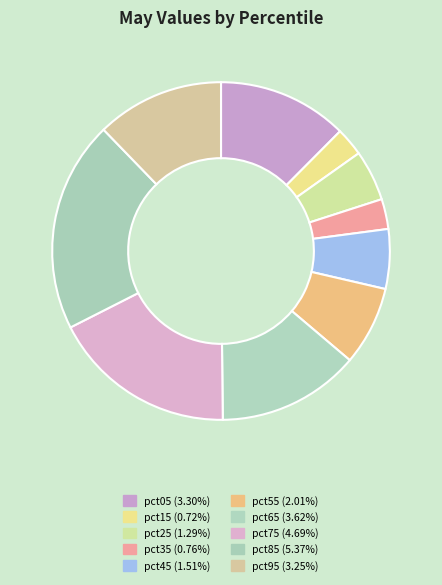

Count the number of slices in the pie.

10